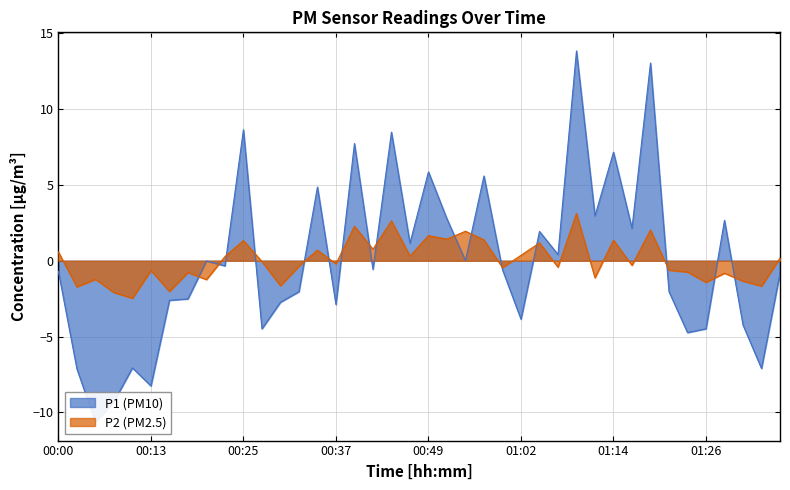

The P2 series shows 0.9 at 00:35. True or false?

False